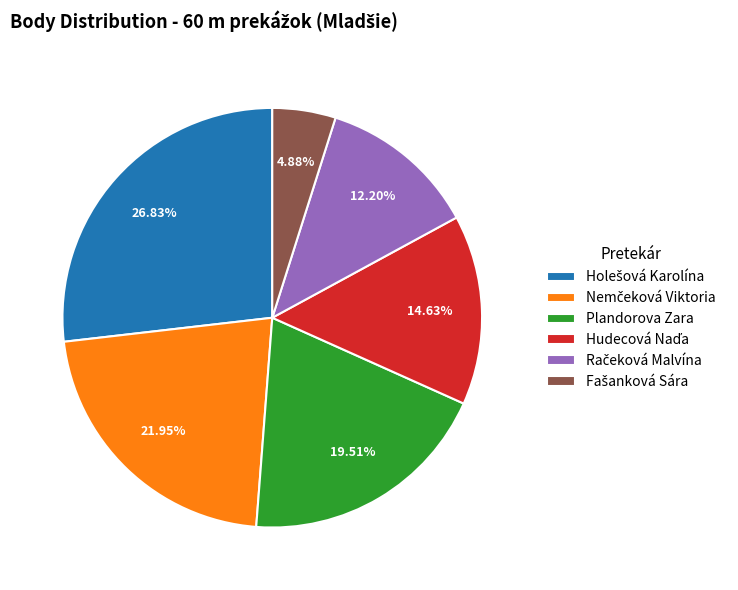

Is Plandorova Zara the majority of the pie?

No